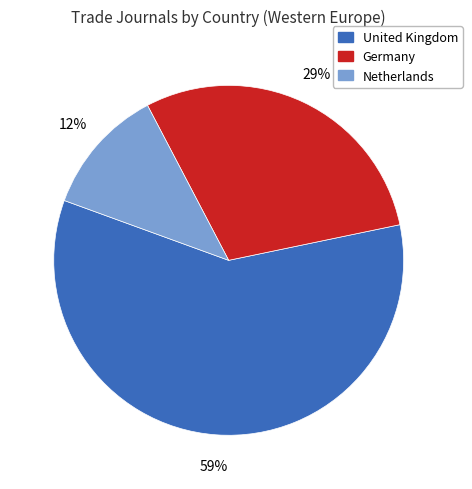

Is United Kingdom the majority of the pie?

Yes